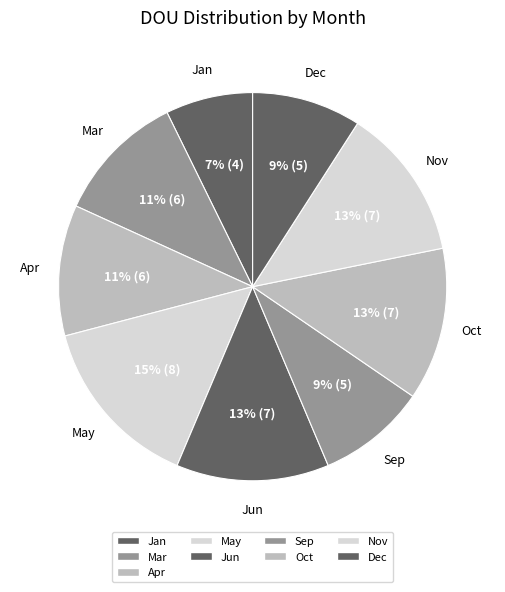

How many slices are in this pie chart?

9